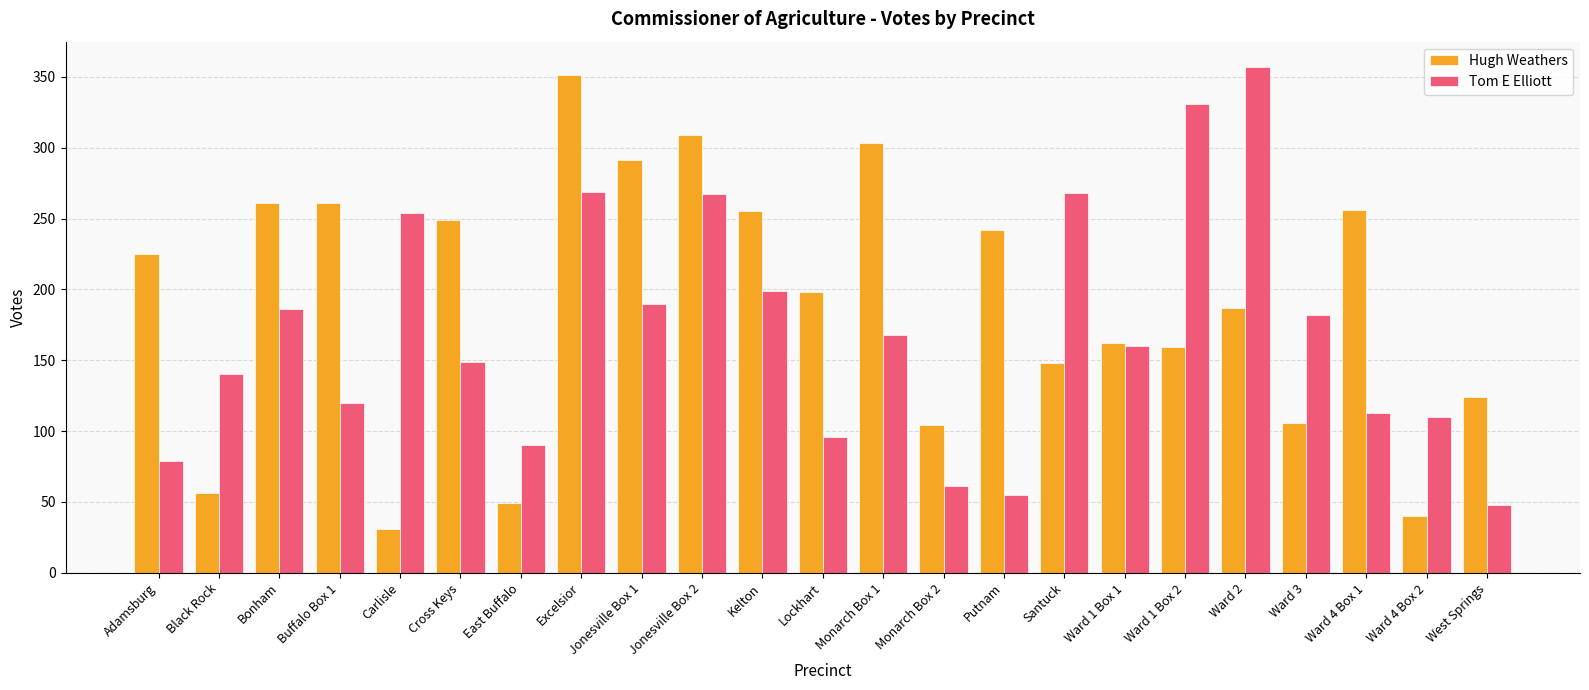

What is the average value of the Tom E Elliott series?

169